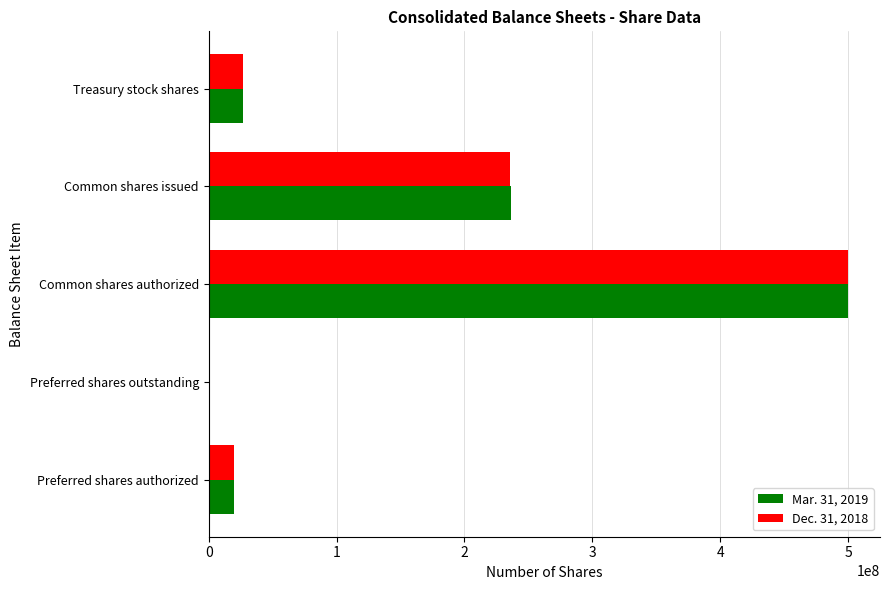

What is the total value across all series at Common shares authorized?

1000000000